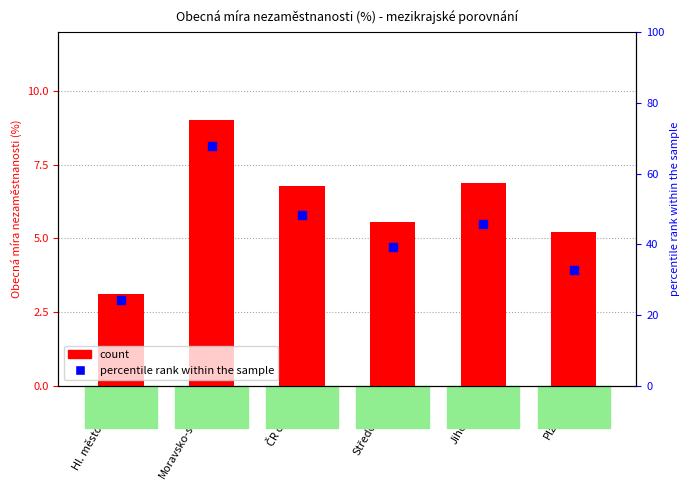

Is the value of count at Plzeňský greater than the value of percentile rank within the sample at Jihočeský?

No